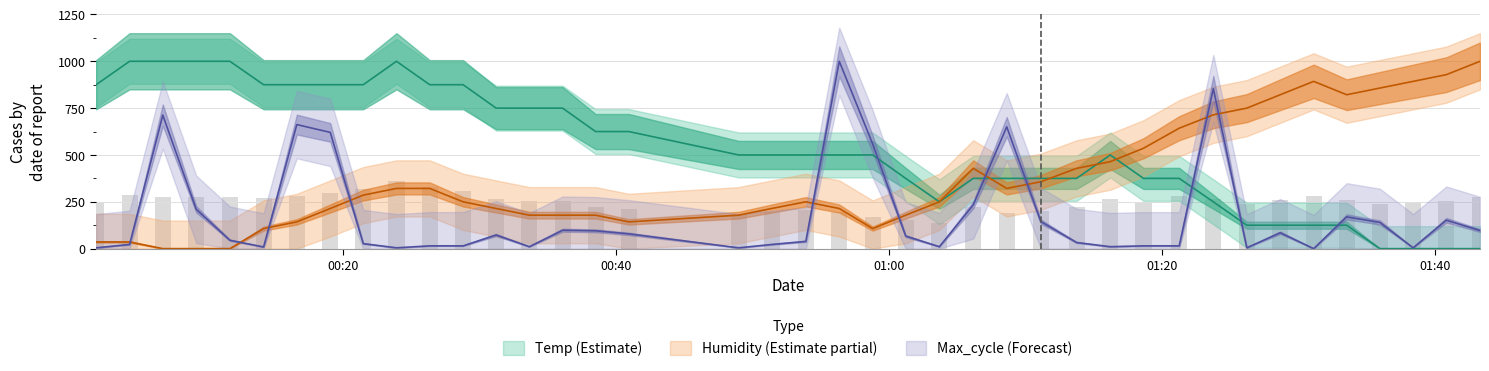

What is the difference between the highest and lowest values at 2022/08/23 01:40:49?

928.6